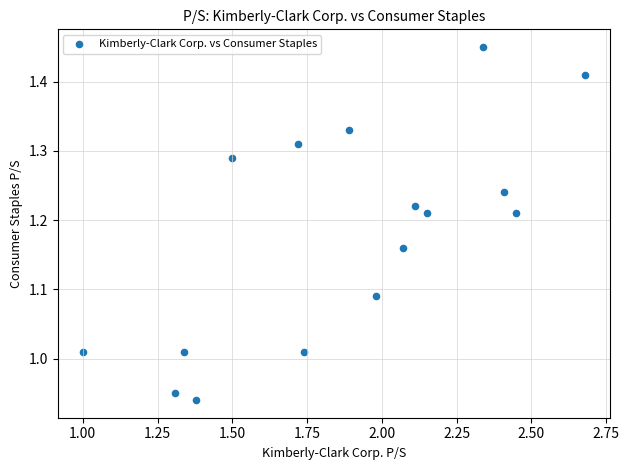

What is the range of Y values (max minus min)?

0.5